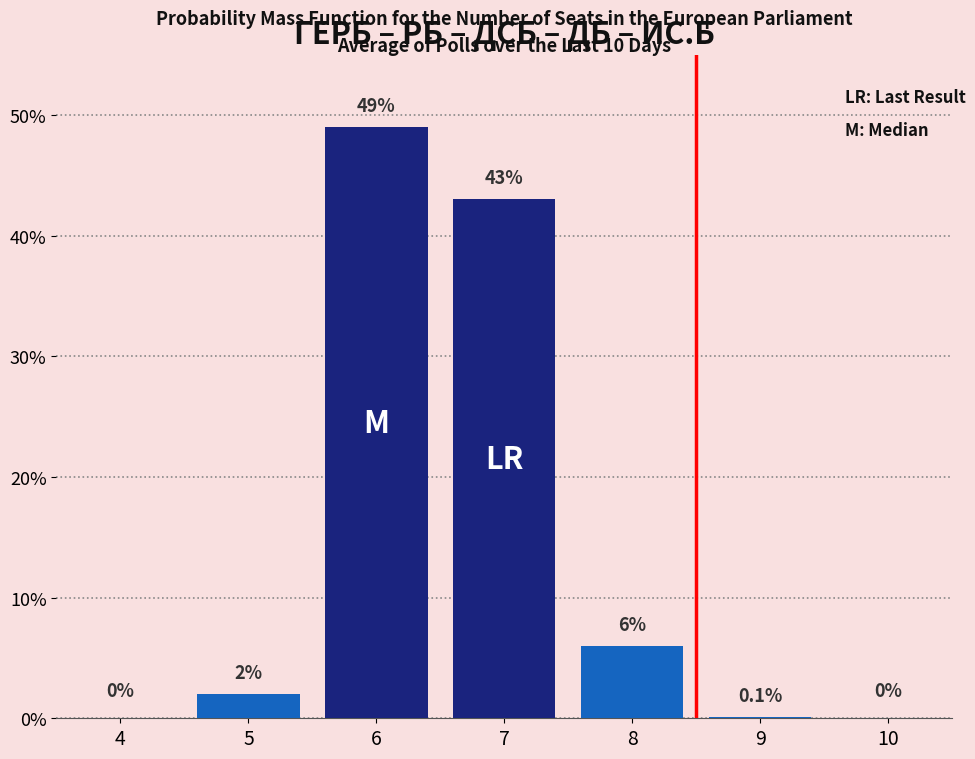

Reading left to right, what are all the values shown in this chart?

4=0.0	5=2.0	6=49.0	7=43.0	8=6.0	9=0.1	10=0.0